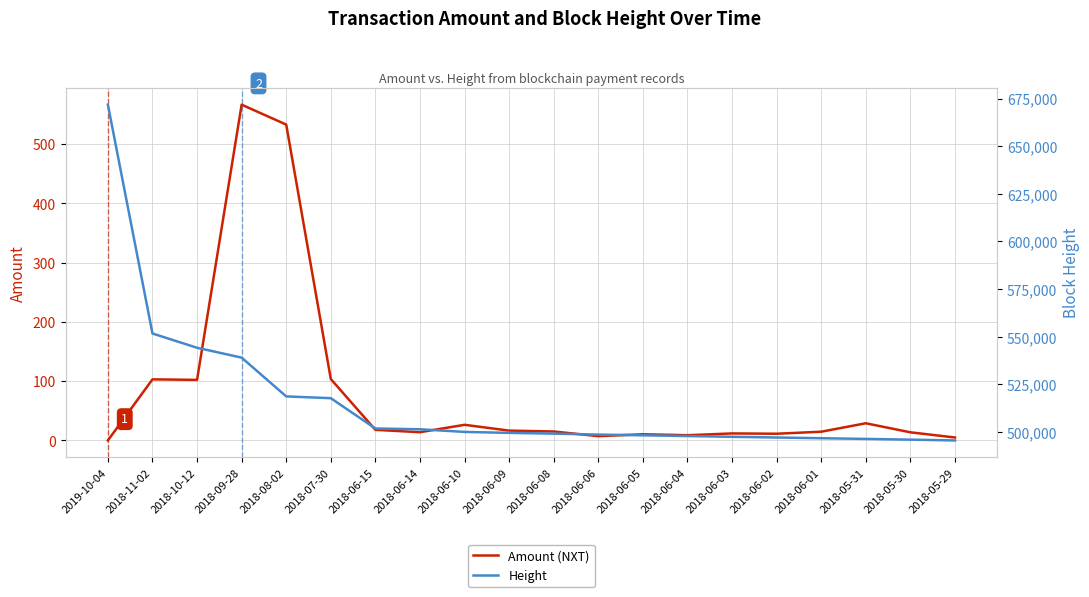

Reading left to right, what are all the values shown in this chart?

Amount (NXT): 0.0	103.1	102.2	566.6	533.0	103.6	17.9	13.9	26.4	16.6	15.1	7.2	10.4	8.8	11.8	11.3	14.8	29.0	13.7	5.0
Height: 671802.0	551675.0	544183.0	539015.0	518645.0	517717.0	501799.0	501404.0	500005.0	499507.0	499110.0	498607.0	498233.0	497853.0	497442.0	497069.0	496698.0	496337.0	495949.0	495529.0